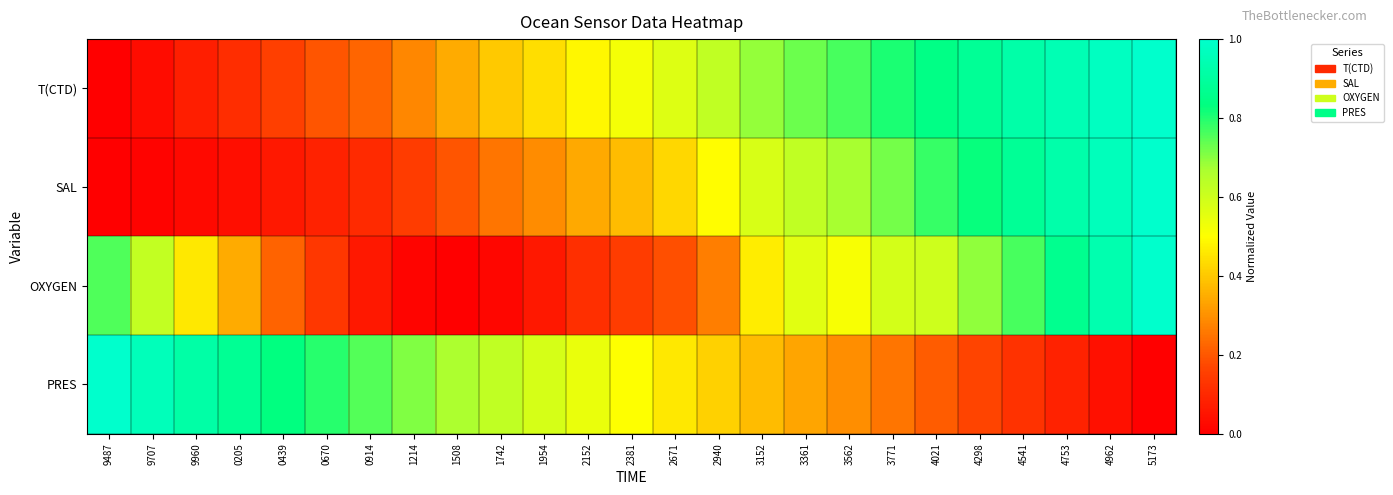

Which series has the largest total across all categories?

T(CTD)